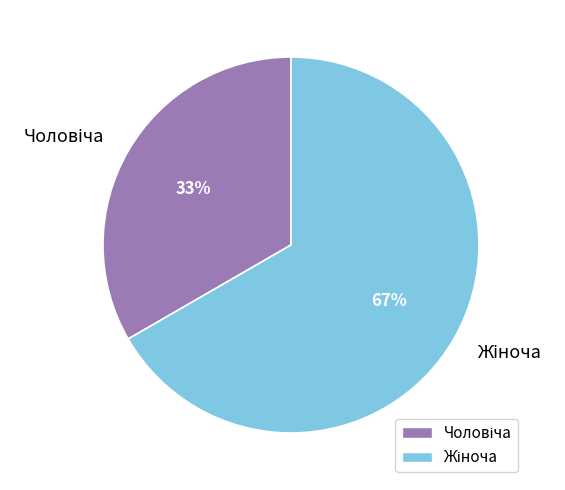

To the nearest percent, what is the average slice percentage?

50%